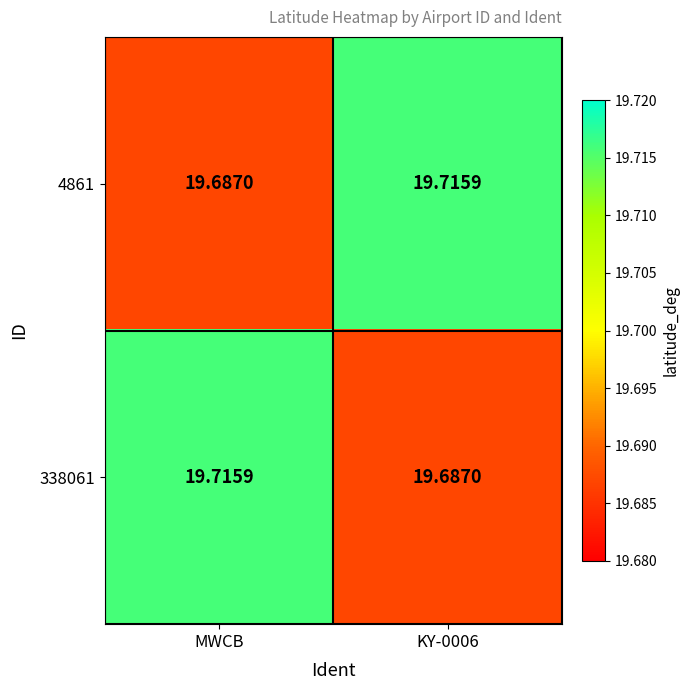

Which category has the highest value in the 338061 series?

MWCB